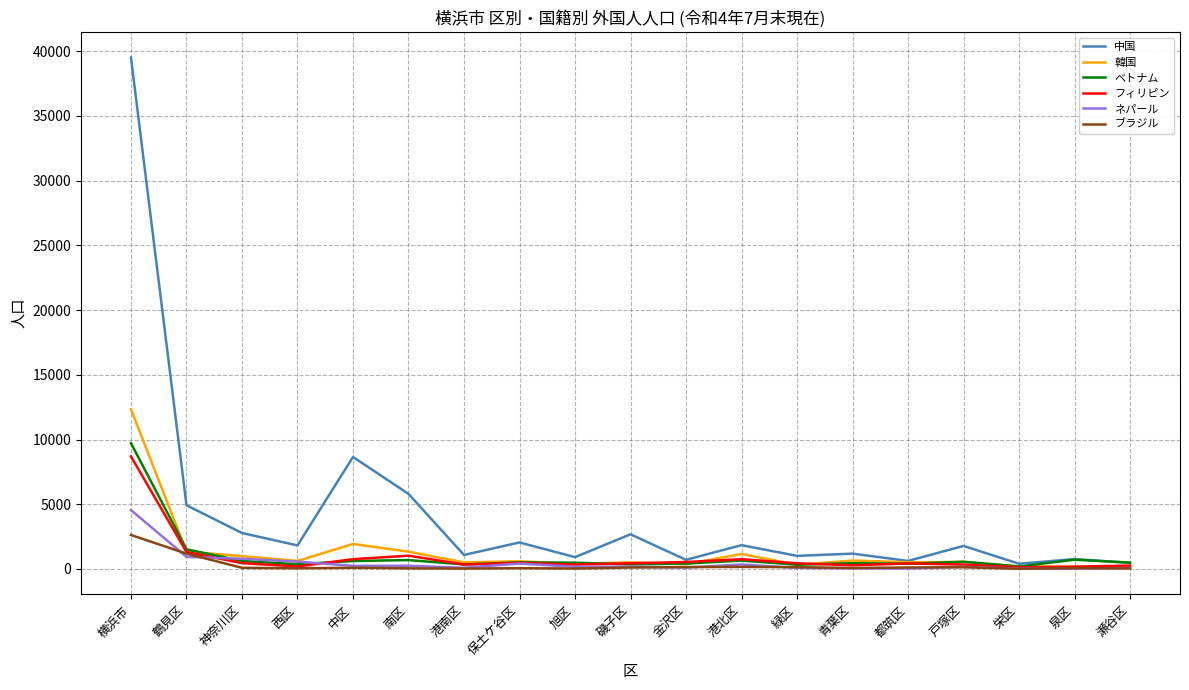

What position from the left is 泉区?

18